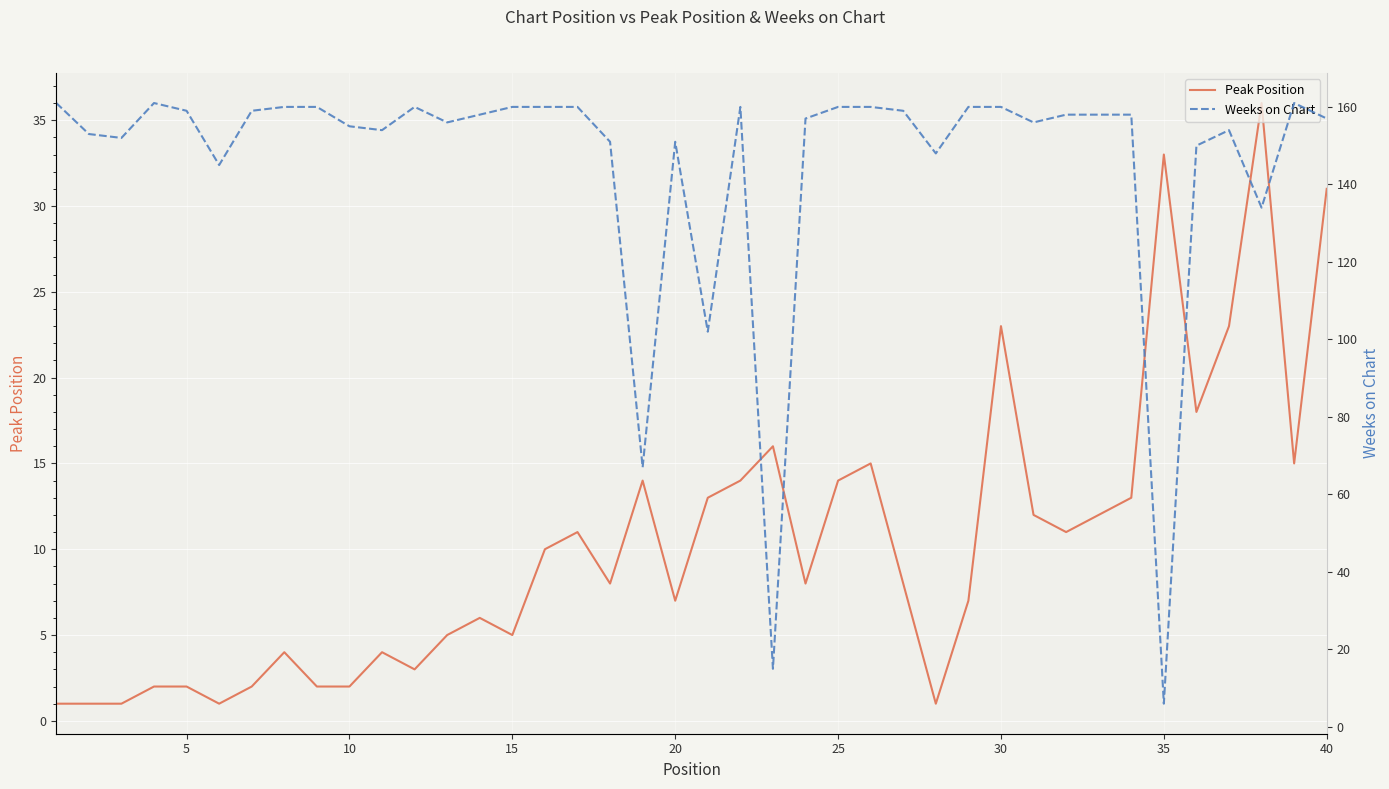

Is it true that Peak Position equals 5 at 35?

False